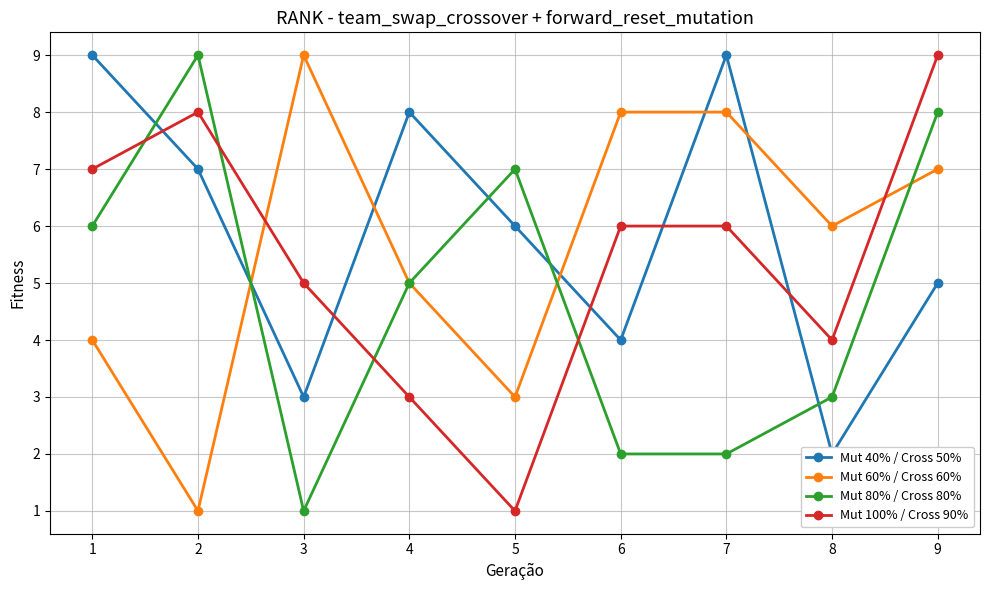

True or false: Mut 40% / Cross 50% and Mut 60% / Cross 60% intersect in this chart.

True